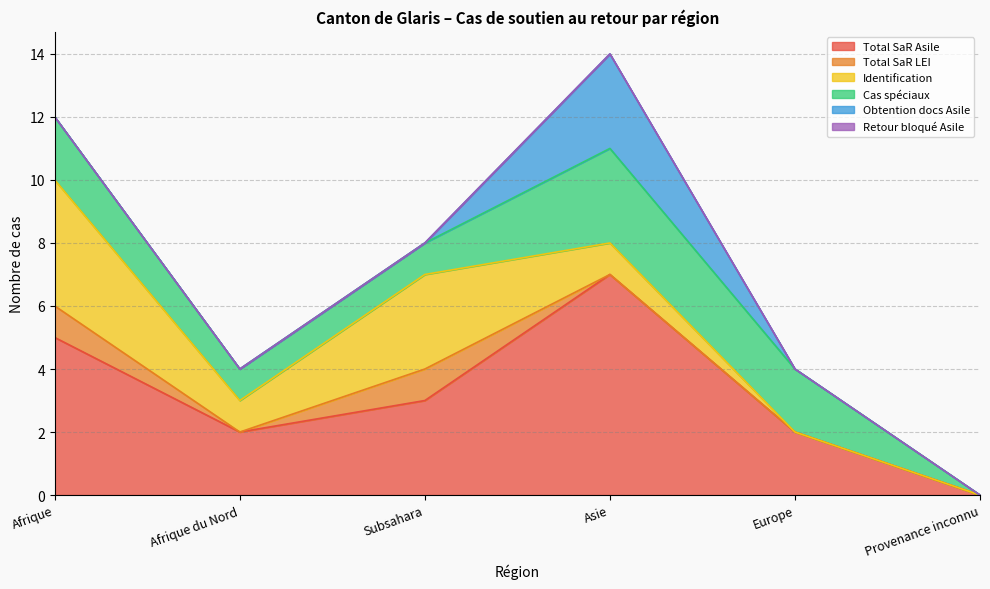

The value of Total SaR Asile at Europe is 2. True or false?

True